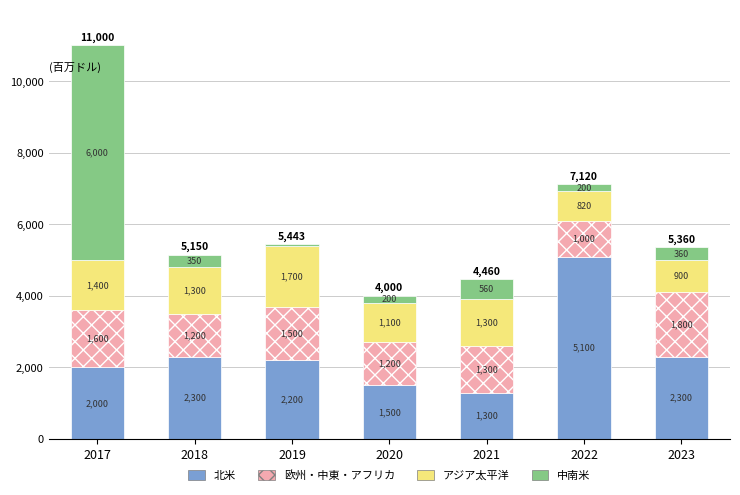

At which category is the sum across all series the highest?

2017